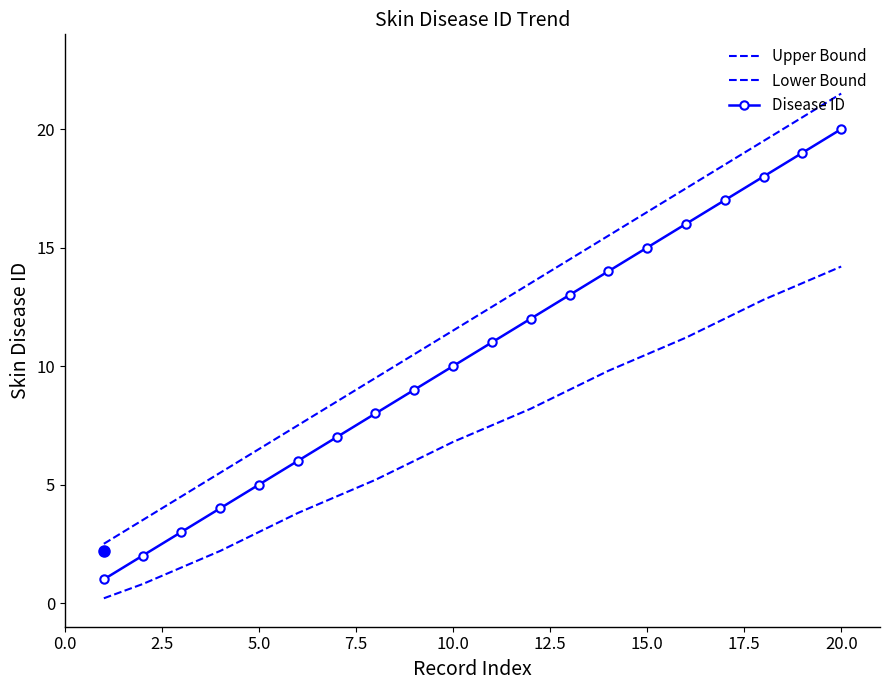

Reading left to right, list all the values displayed in this chart.

Upper Bound: 2.5	3.5	4.5	5.5	6.5	7.5	8.5	9.5	10.5	11.5	12.5	13.5	14.5	15.5	16.5	17.5	18.5	19.5	20.5	21.5
Lower Bound: 0.2	0.8	1.5	2.2	3.0	3.8	4.5	5.2	6.0	6.8	7.5	8.2	9.0	9.8	10.5	11.2	12.0	12.8	13.5	14.2
Disease ID: 1.0	2.0	3.0	4.0	5.0	6.0	7.0	8.0	9.0	10.0	11.0	12.0	13.0	14.0	15.0	16.0	17.0	18.0	19.0	20.0